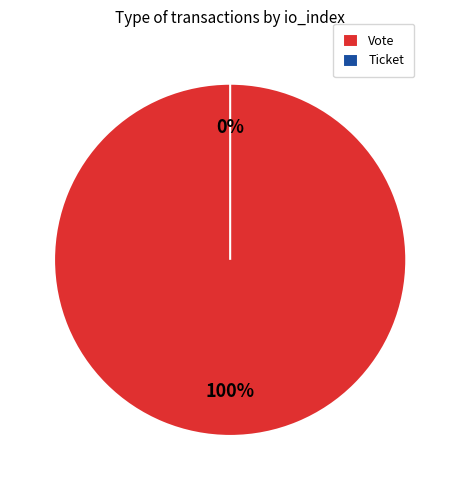

What is the majority slice?

Vote